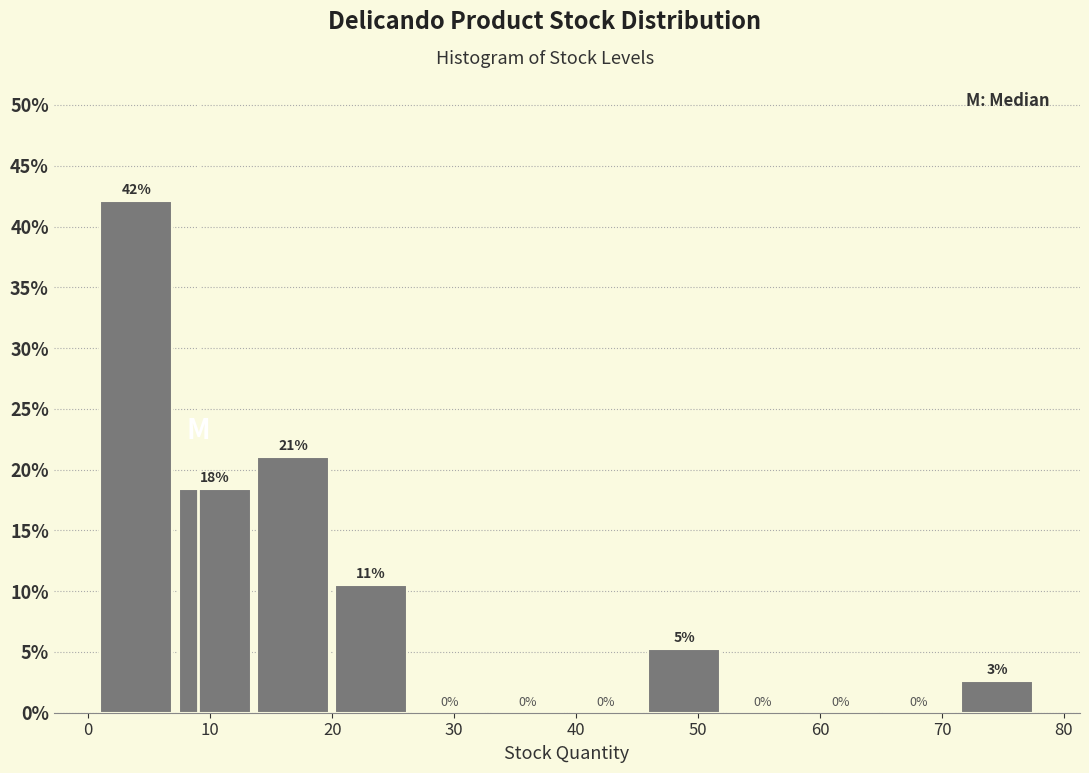

Over which range of the x-axis is the bar tallest?

1 to 7